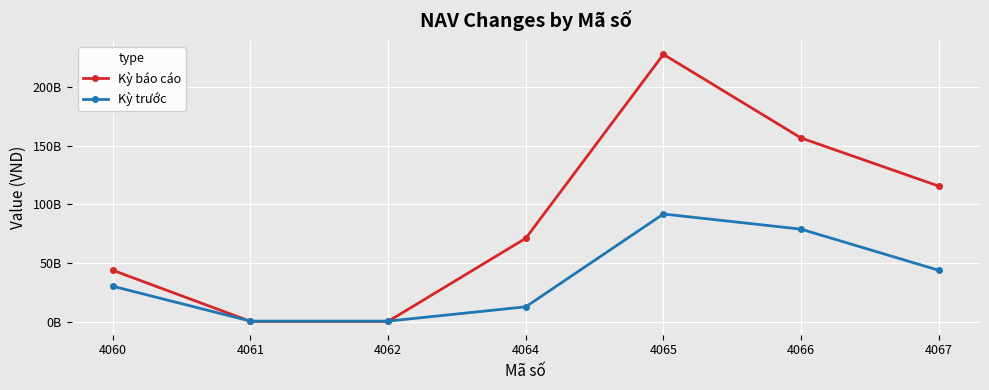

True or false: Kỳ trước has a value of 30333298945 at 4060.

True